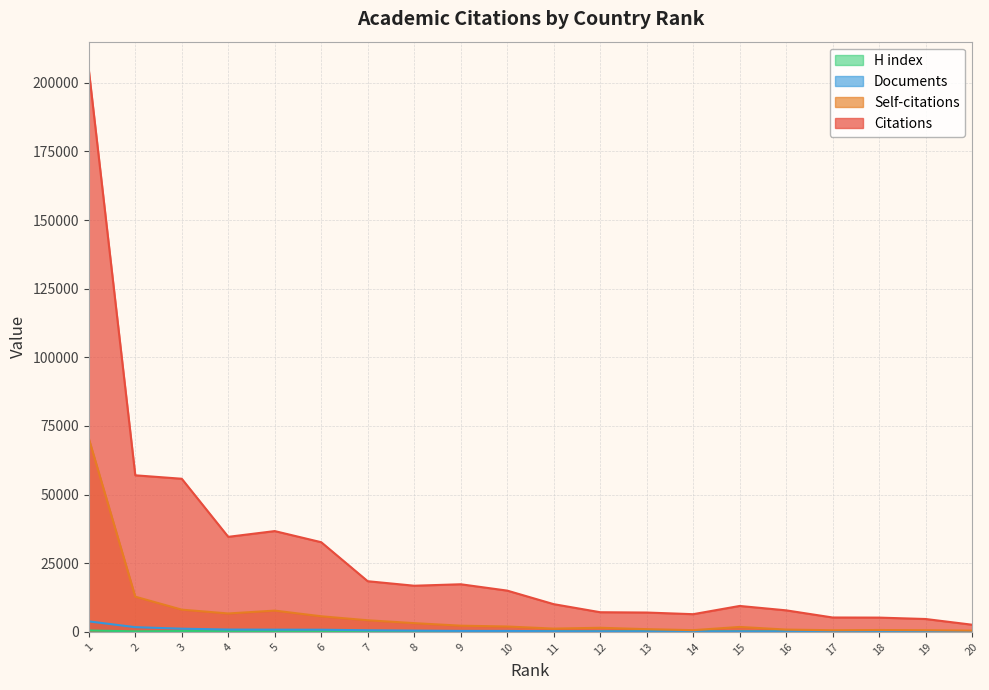

Which series changed the most between 13 and 15?

Citations